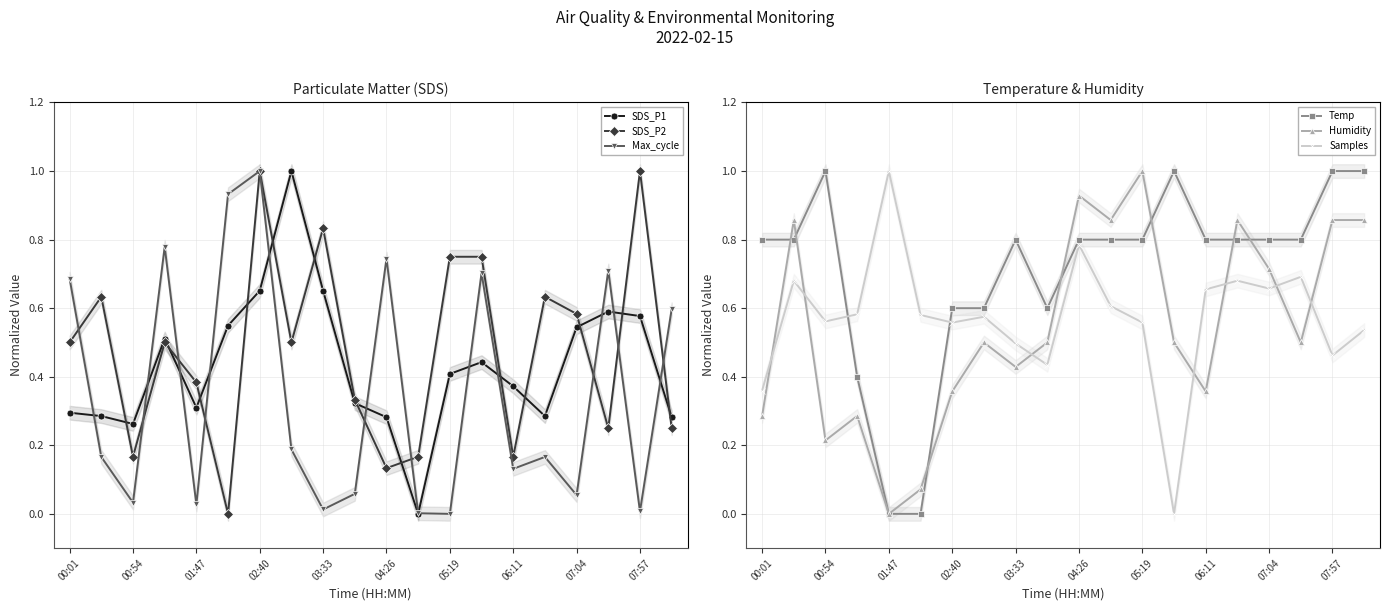

The value of SDS_P2 at 06:11 is 0.1. True or false?

False